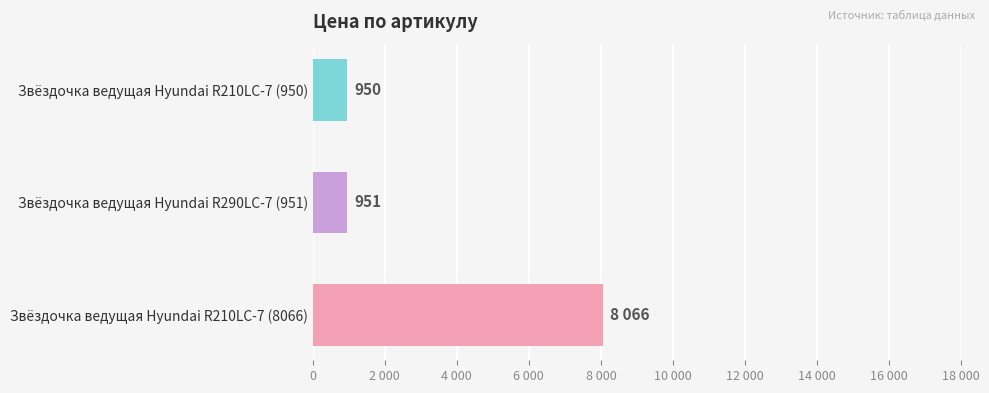

Are the bars horizontal?

Yes